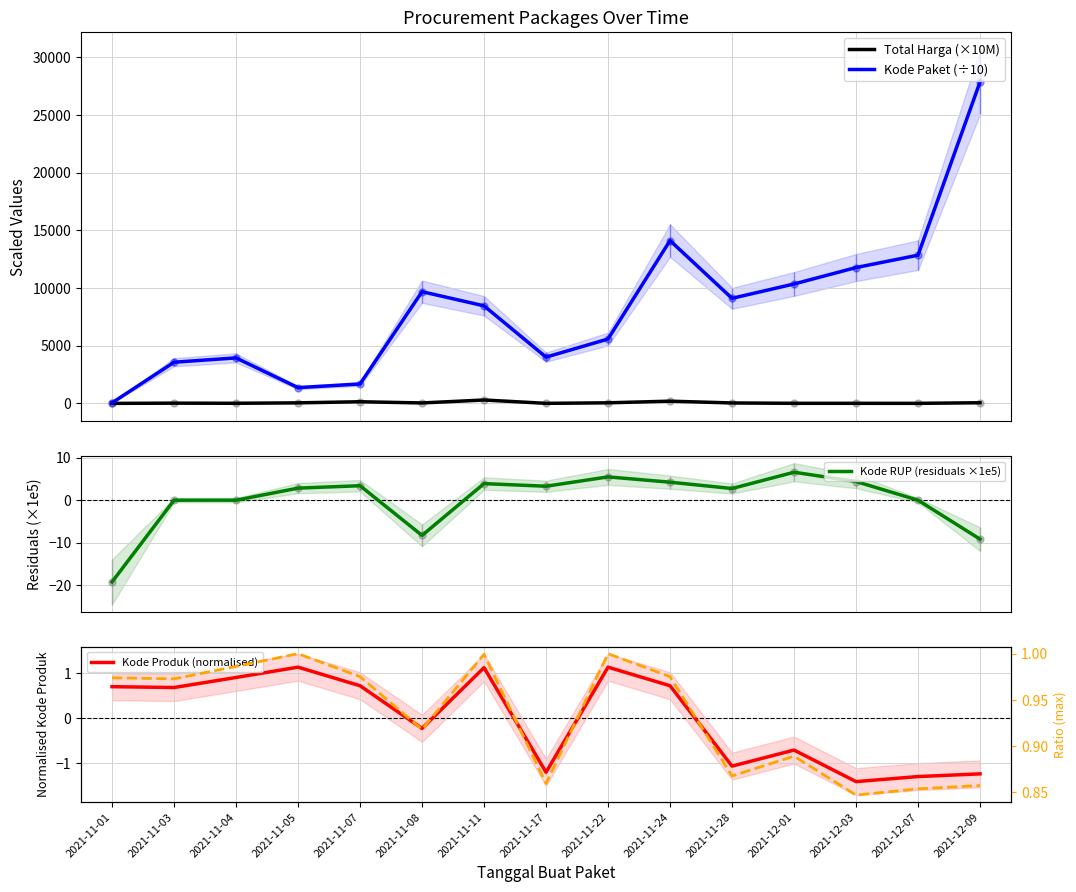

How many times do Kode Produk (normalised) and Total Harga (×10M) cross each other?

1